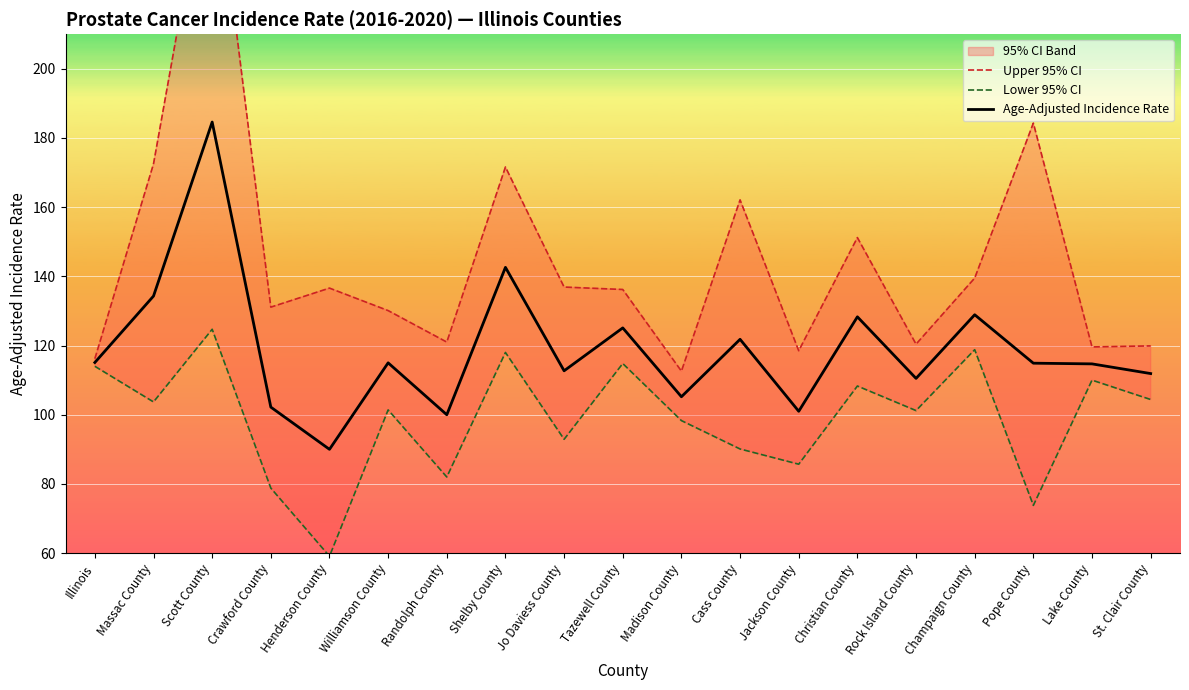

The Upper 95% CI series shows 120.0 at Scott County. True or false?

False